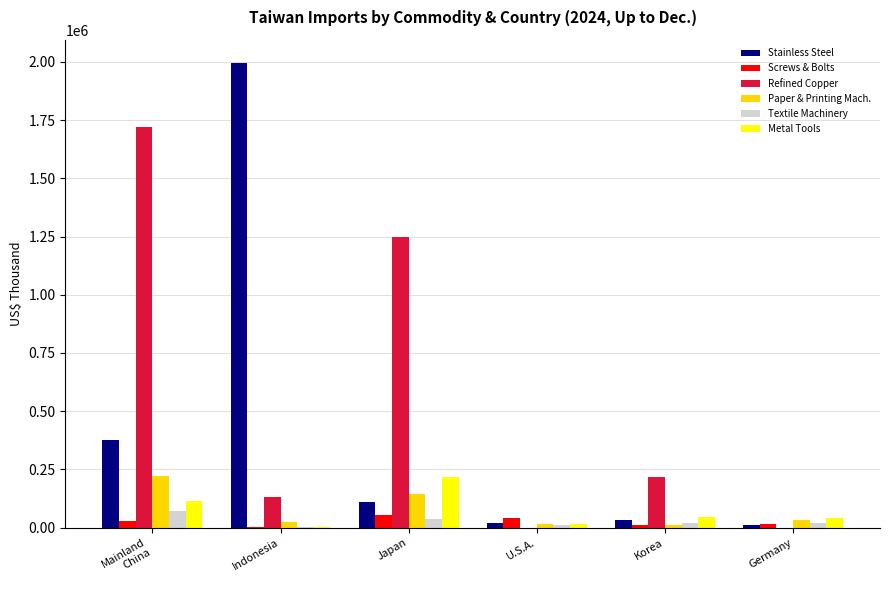

The value of Metal Tools at Japan is 218158. True or false?

True